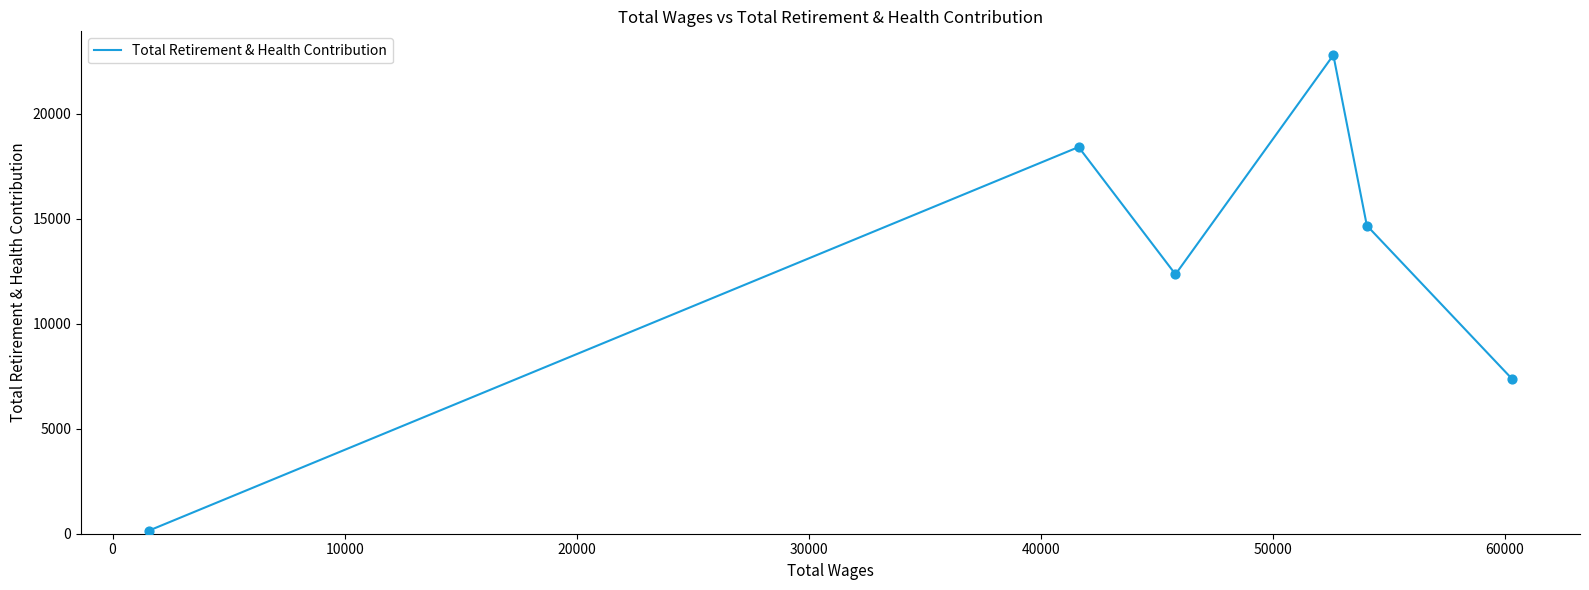

What is the difference between the second highest and minimum values?

18272